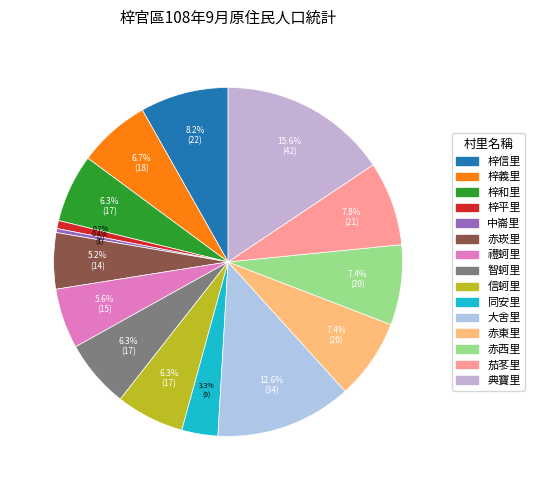

Count the number of slices in the pie.

15